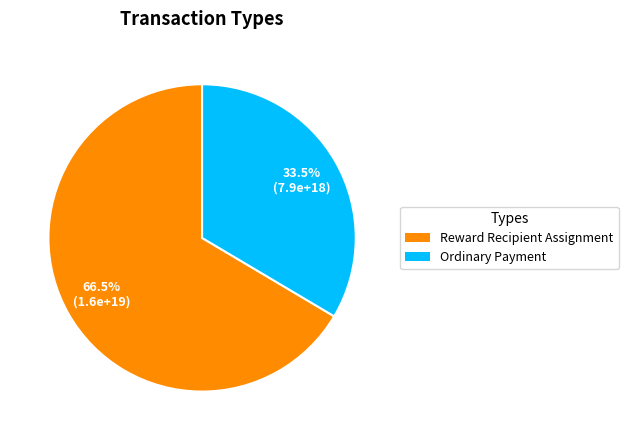

Which slice represents more than half of the pie?

Reward Recipient Assignment